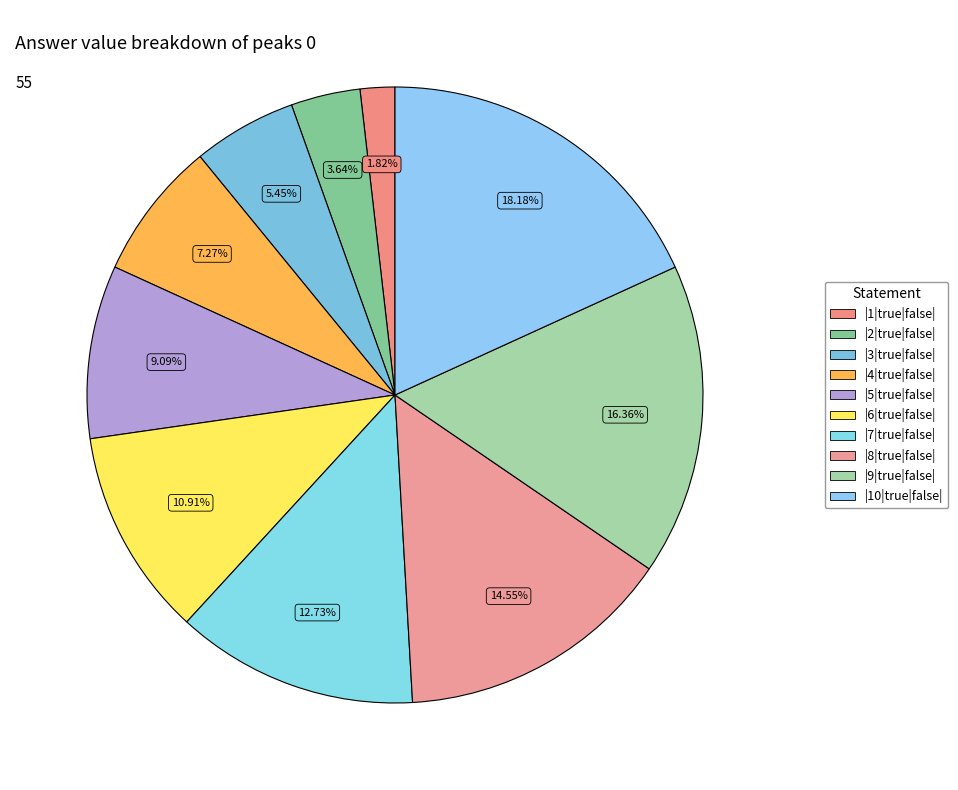

The |1|true|false| slice represents 1% of the pie. True or false?

False